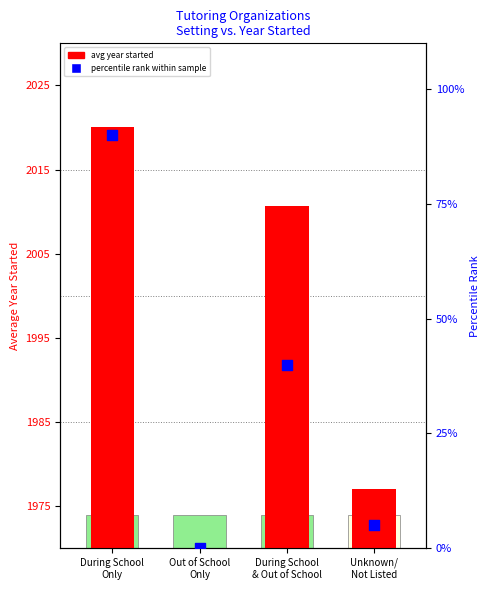

Which series contains the highest Y value?

avg year started